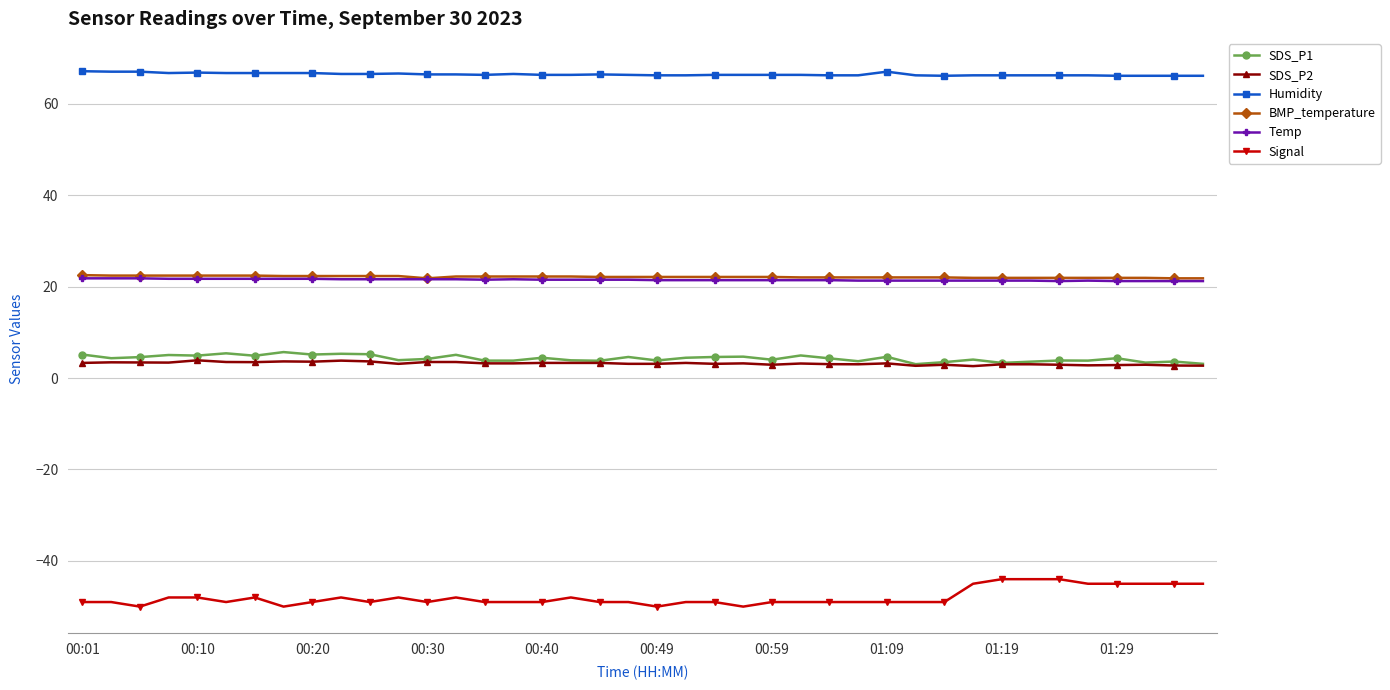

True or false: Temp and BMP_temperature cross at least once.

False